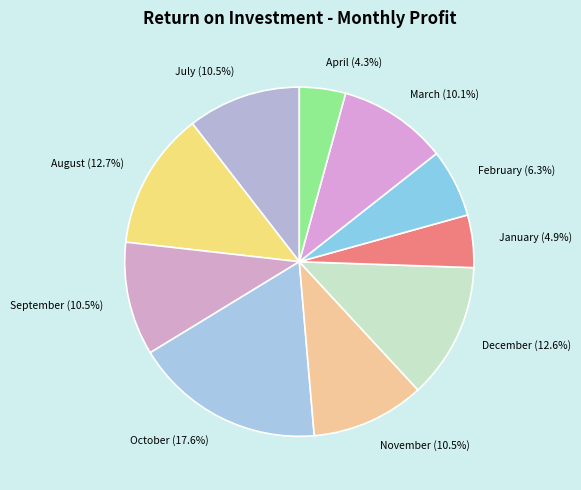

Is there a majority slice in this chart?

No